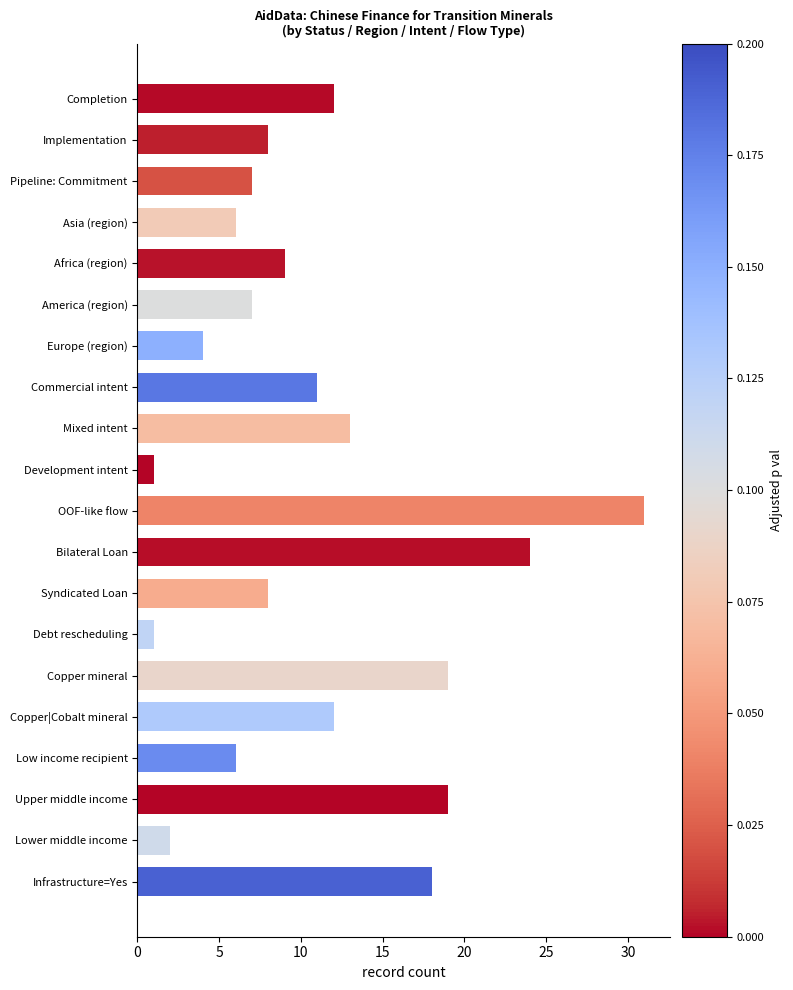

What is the sum of all values?

218